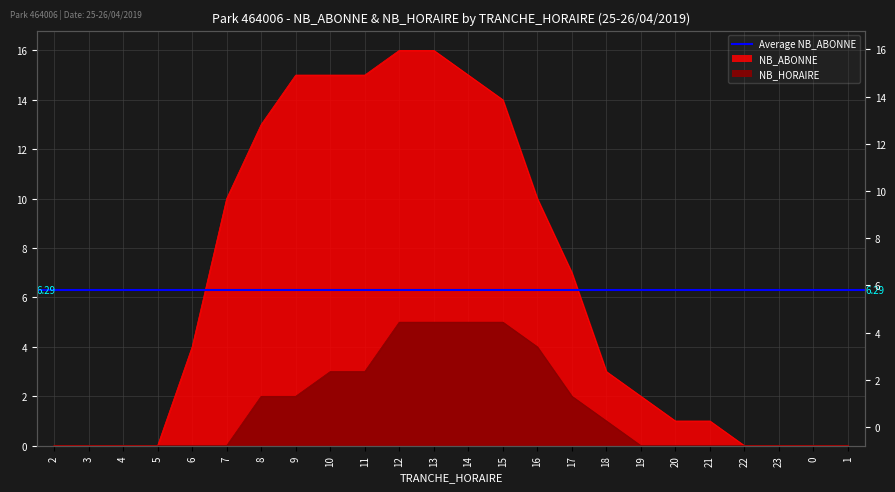

Which series has the largest total across all categories?

NB_ABONNE